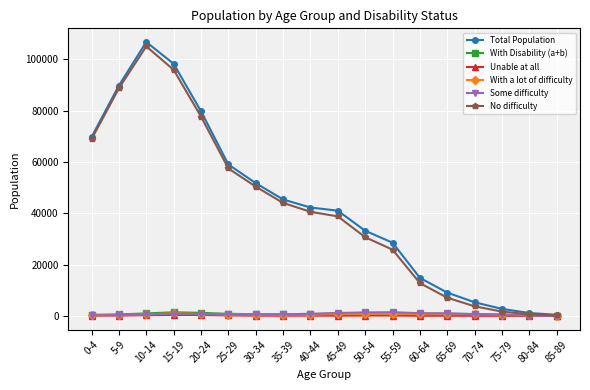

Which series has the largest range (max minus min)?

Total Population